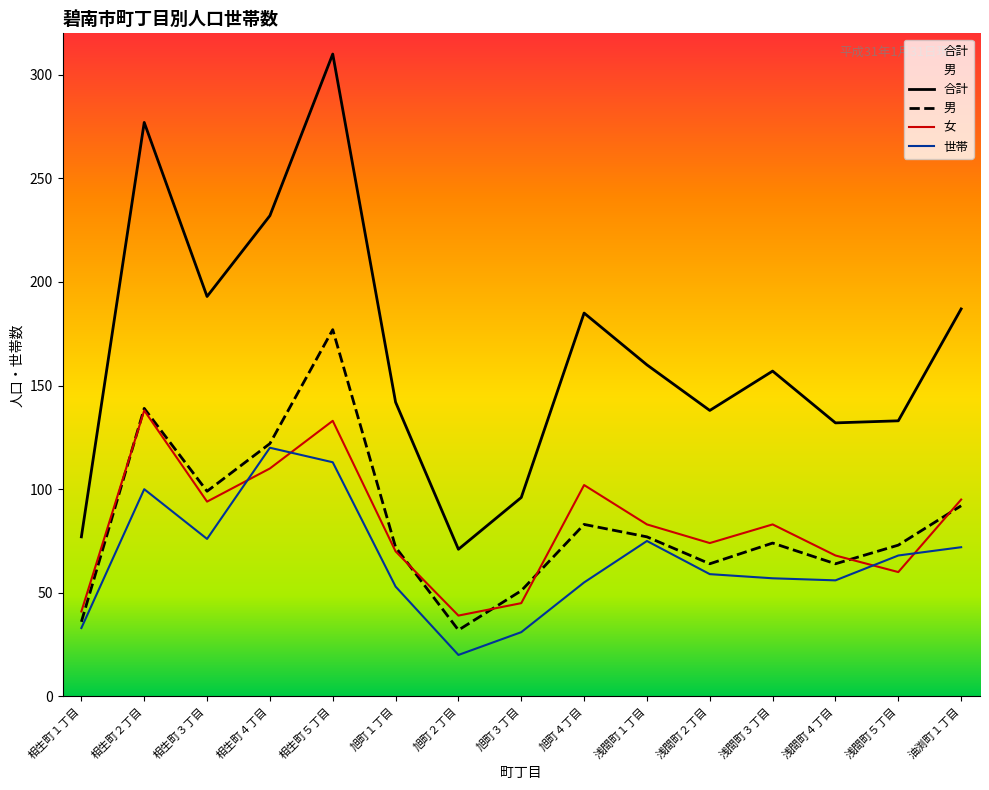

The 女 series shows 31 at 浅間町５丁目. True or false?

False